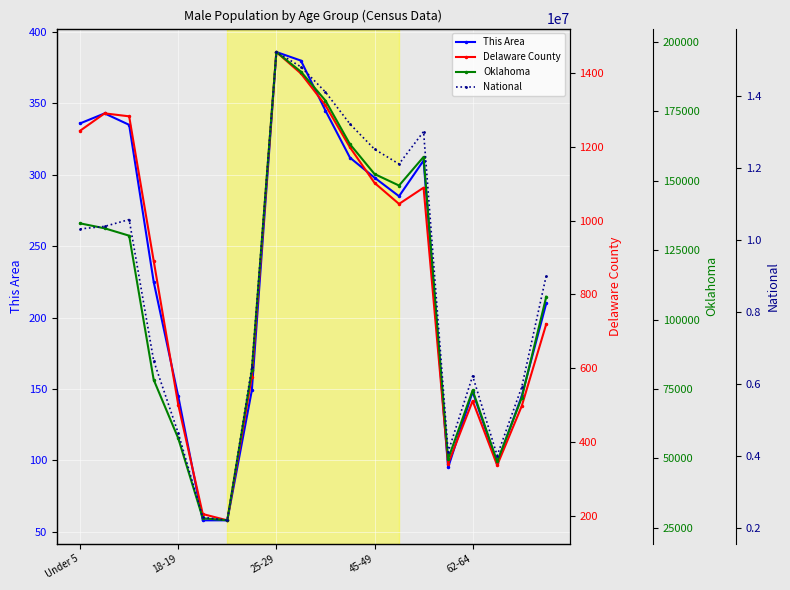

True or false: Oklahoma and Delaware County cross at least once.

False